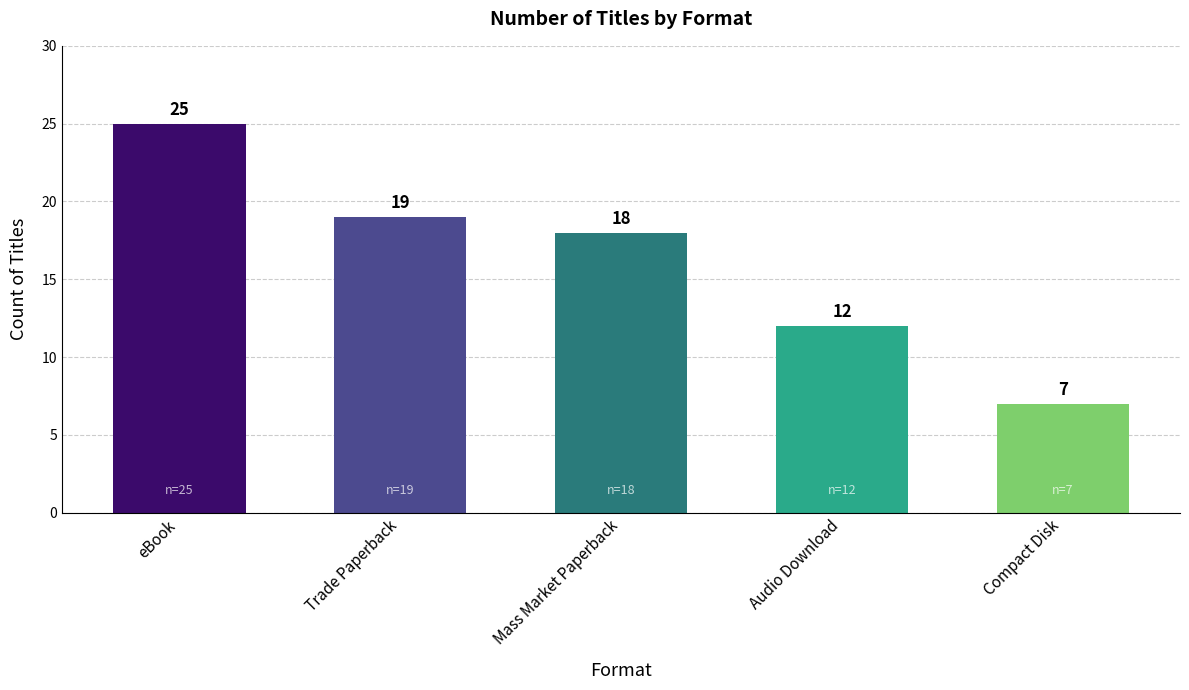

What is the value of the 2nd bar from the left?

19